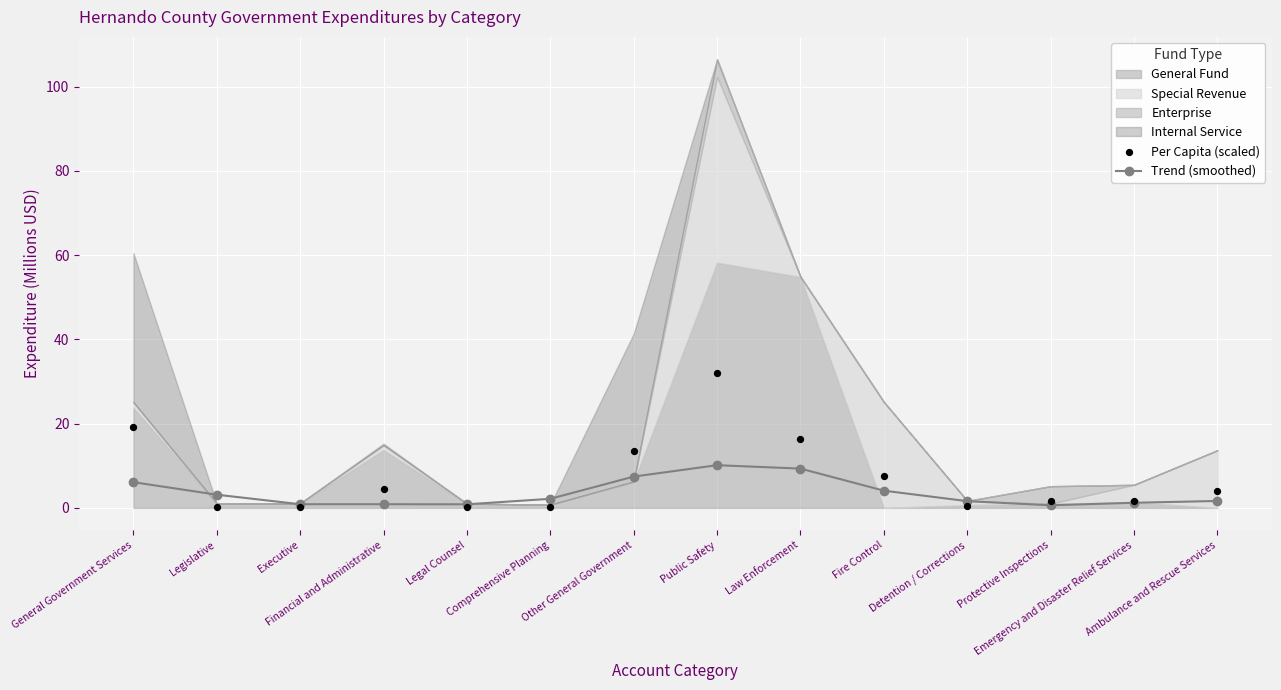

What is the value of the Trend (smoothed) point at the 7th from the left?

7.4